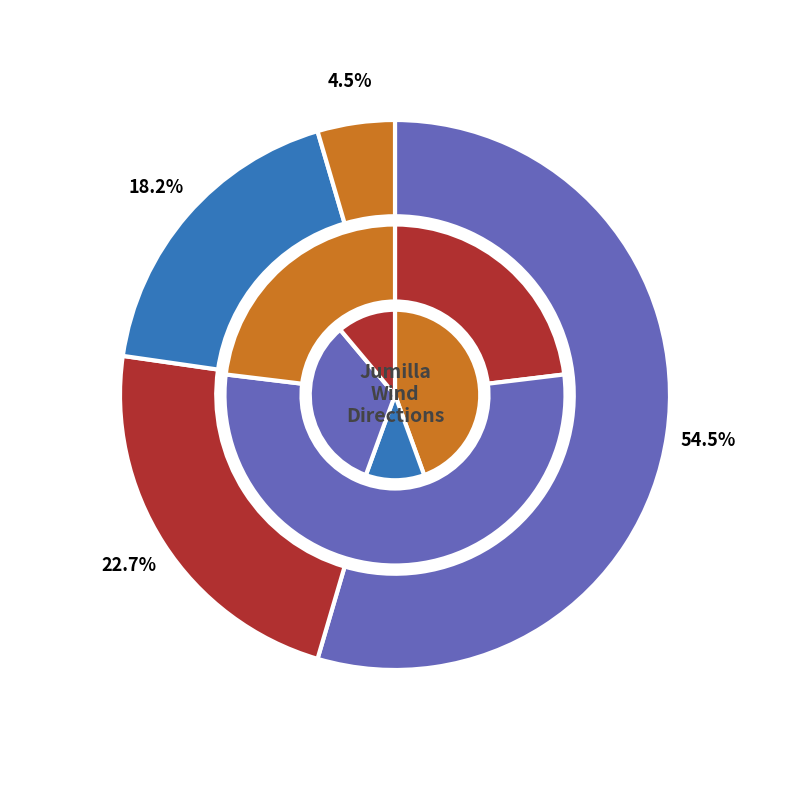

Does Sueste represent more than half of the total?

No